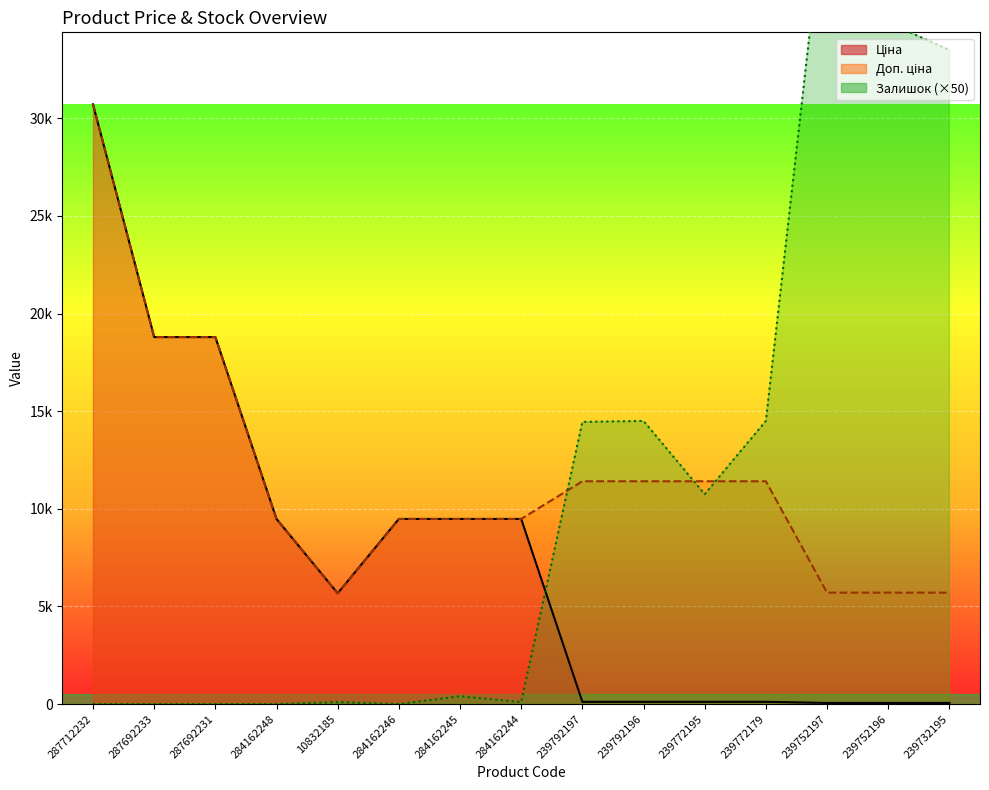

How many data points in Ціна are above 5673?

8